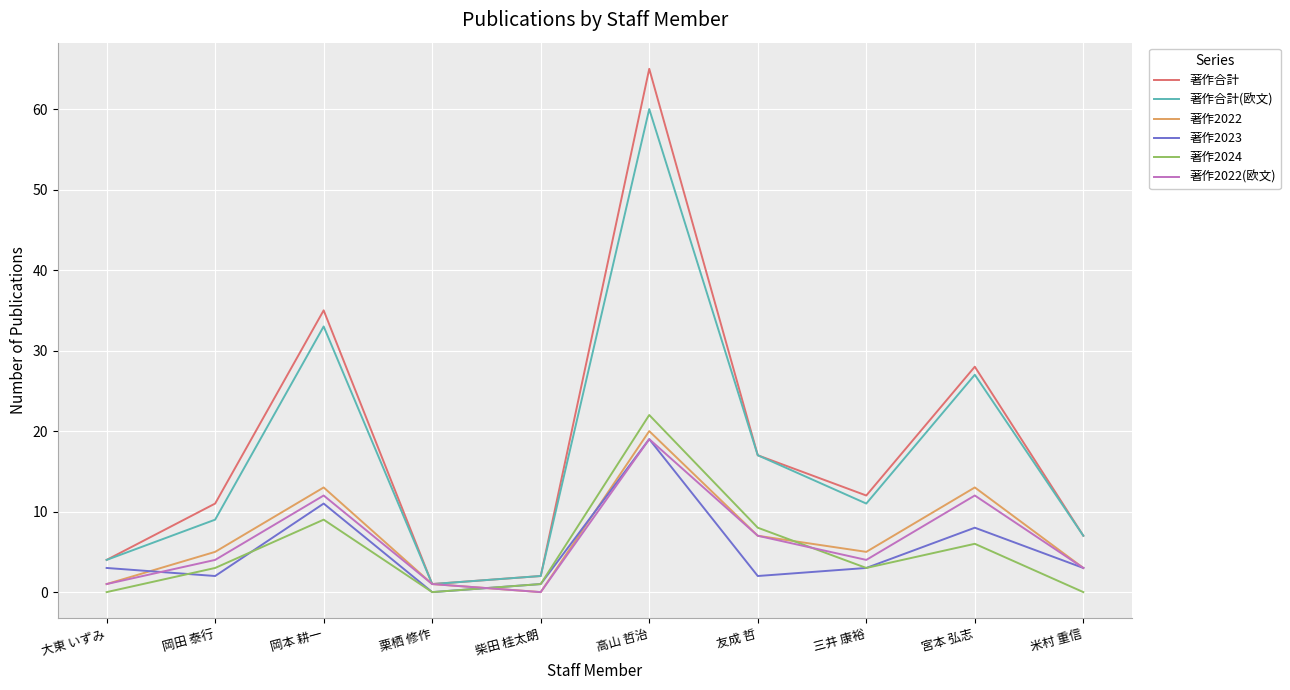

True or false: 著作合計(欧文) has more than 0 points higher than both neighbors.

True